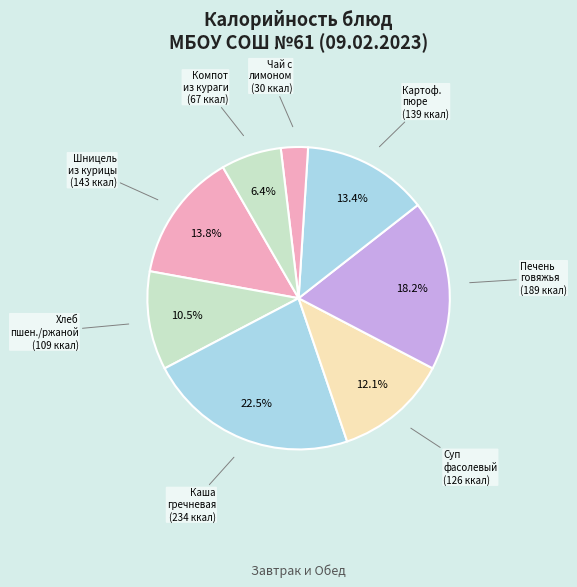

How many segments does this pie chart have?

8